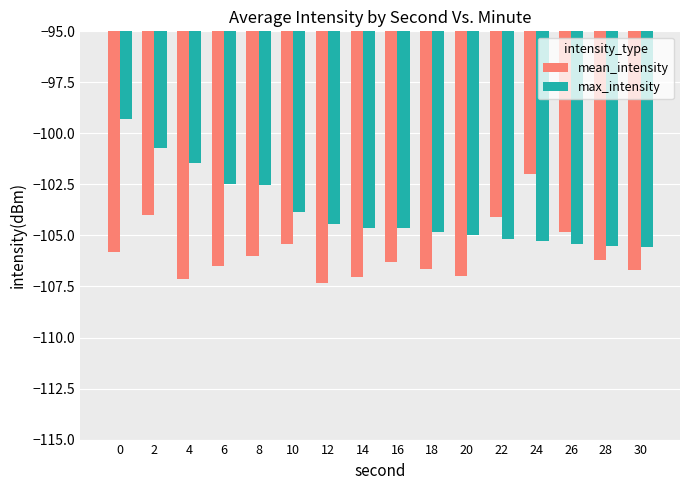

What is the sum of all max_intensity values?

-1660.8